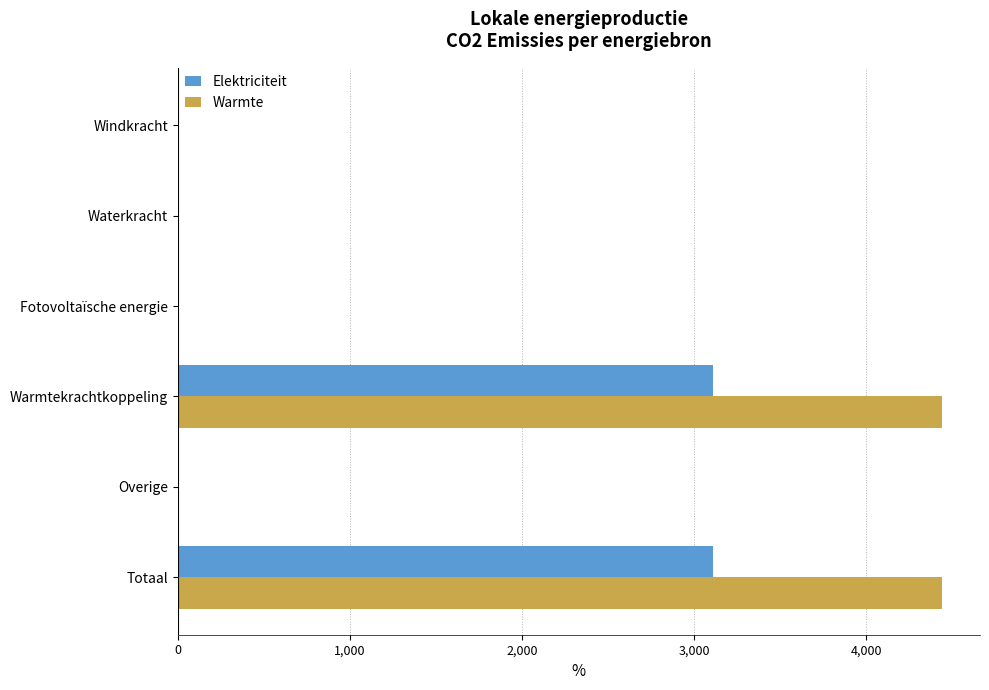

Is the value of Elektriciteit at Fotovoltaïsche energie greater than the value of Warmte at Warmtekrachtkoppeling?

No